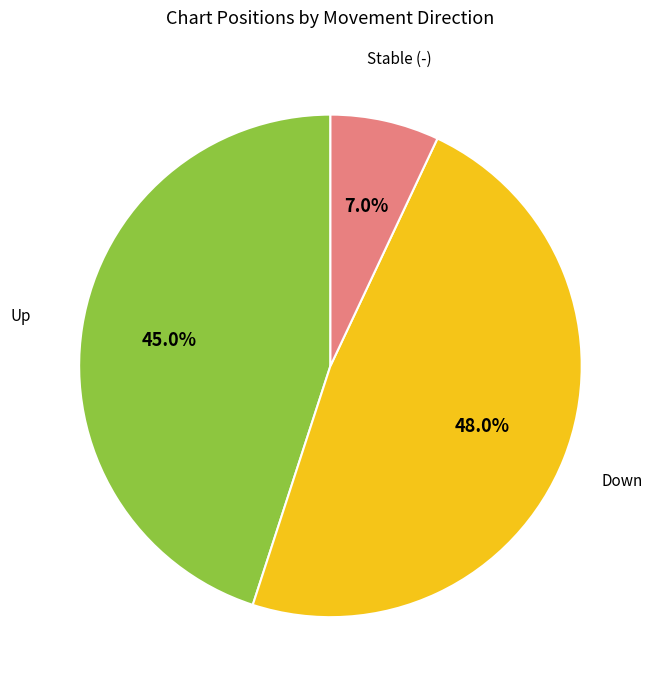

How many segments does this pie chart have?

3